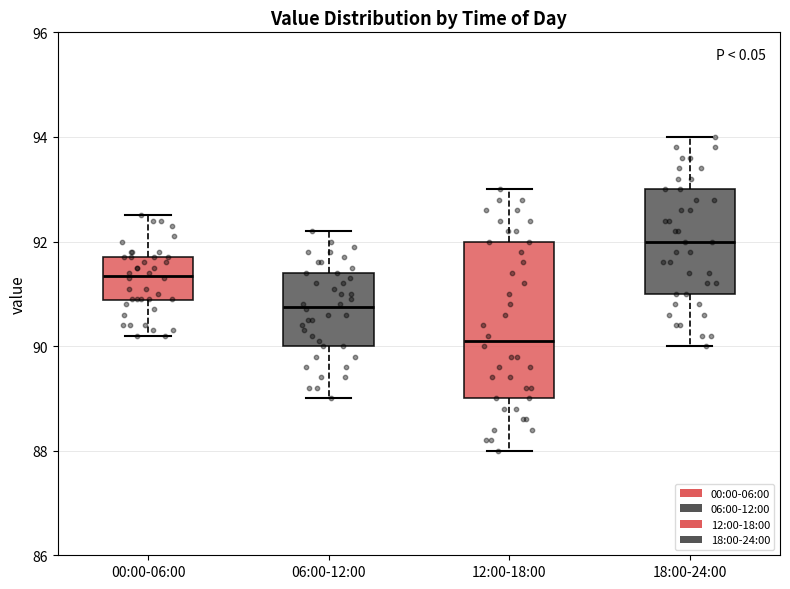

Which box is the tallest, from its lower edge to its upper edge?

12:00-18:00